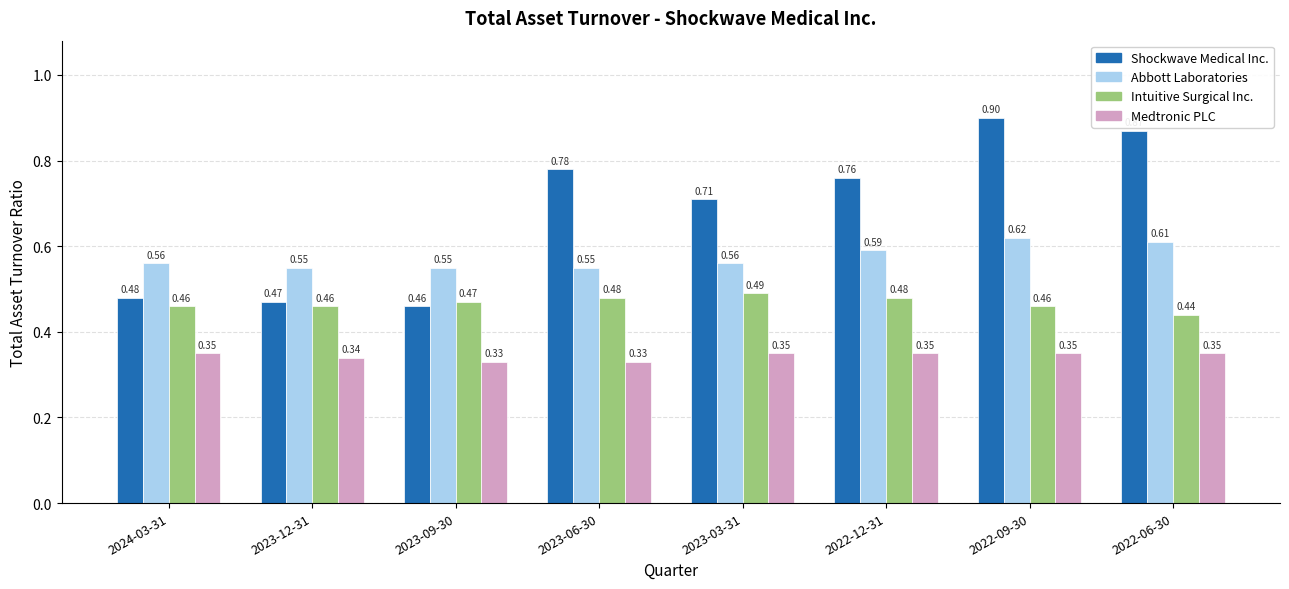

Which series has the largest range (max minus min)?

Shockwave Medical Inc.